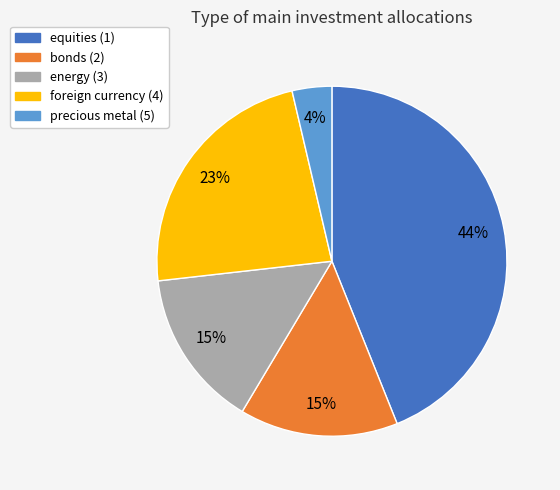

Is it true that foreign currency (4) is 23% of the pie?

True